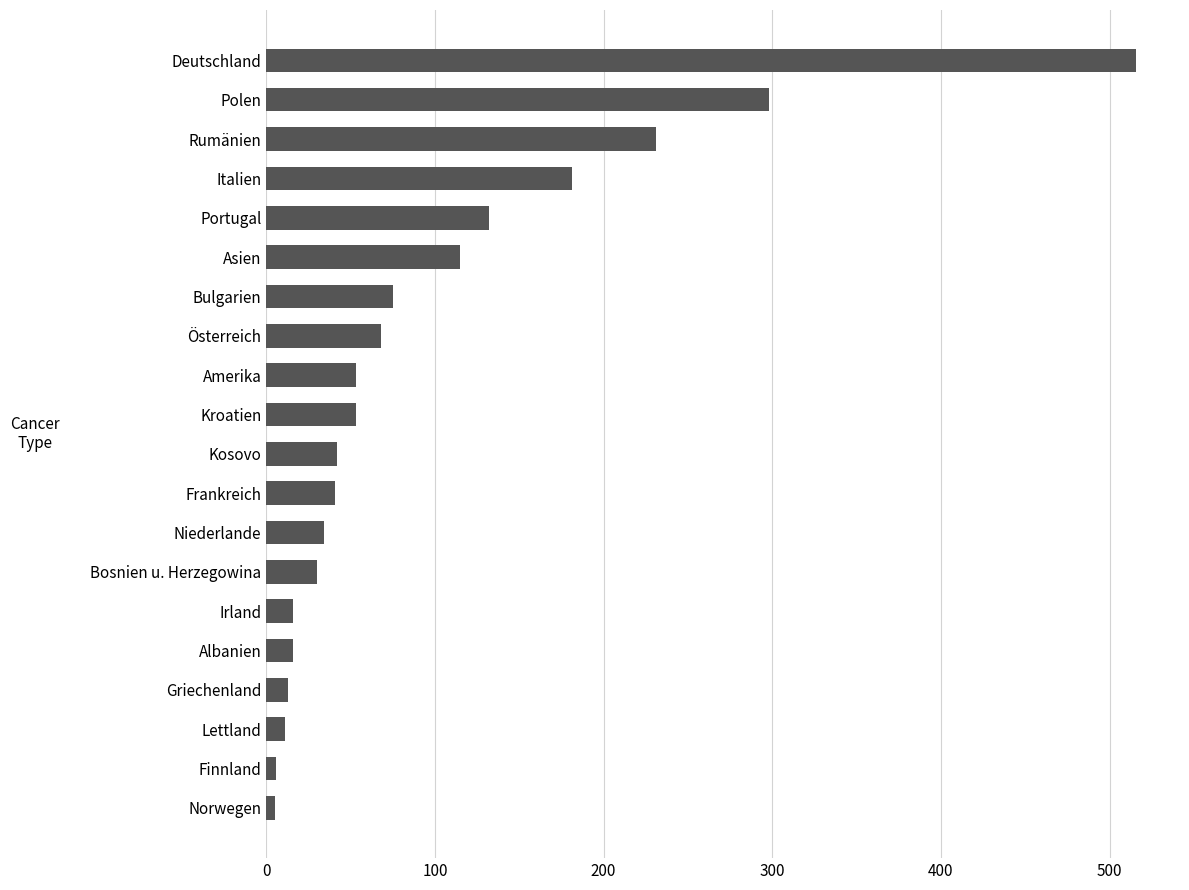

True or false: the data shows 11 at Lettland.

True